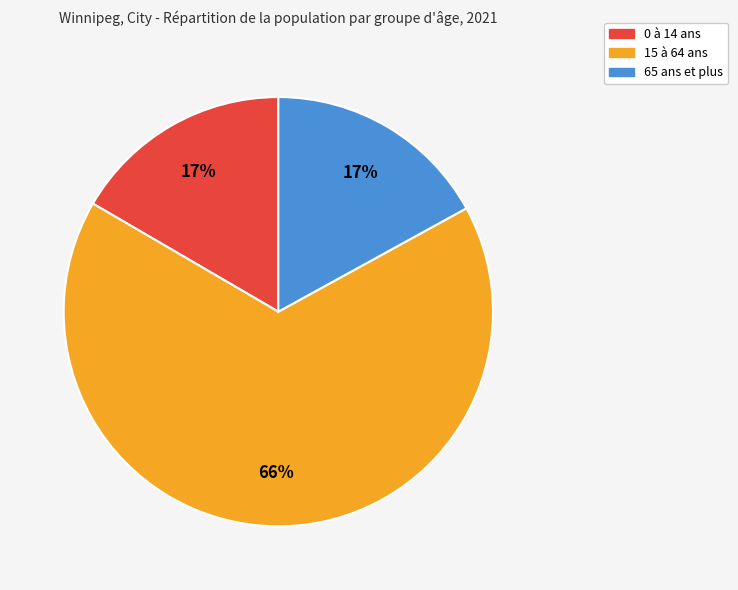

Is there any slice that represents more than half of the pie?

Yes